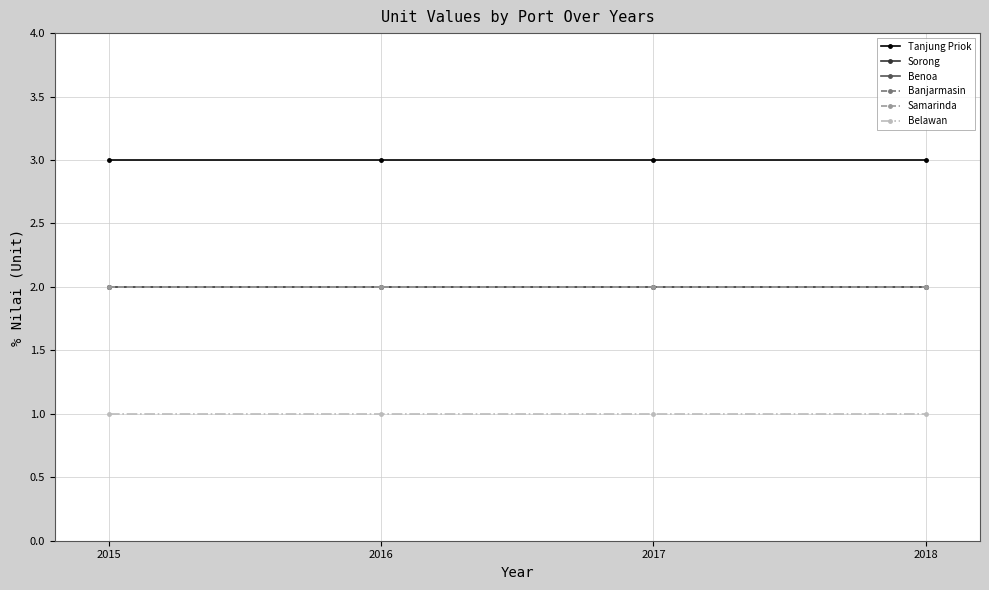

Reading right to left, transcribe all the data shown in this chart.

Tanjung Priok: 3	3	3	3
Sorong: 2	2	2	2
Benoa: 2	2	2	2
Banjarmasin: 2	2	2	2
Samarinda: 2	2	2	2
Belawan: 1	1	1	1